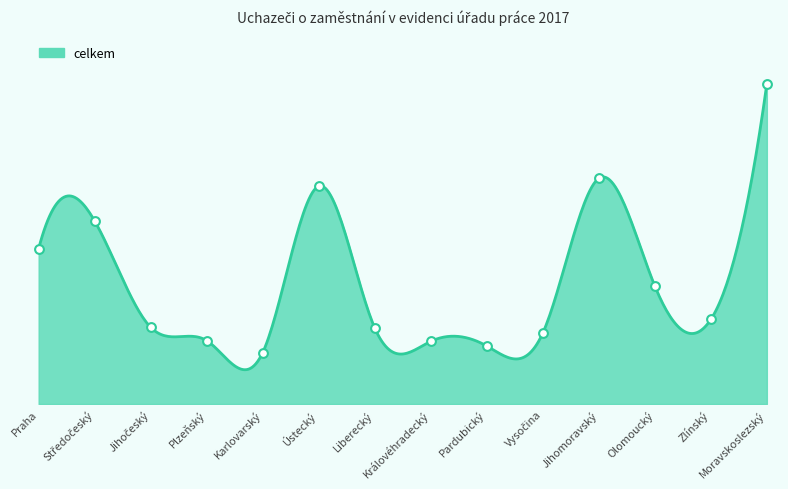

Which series has the largest Y range (max minus min)?

celkem